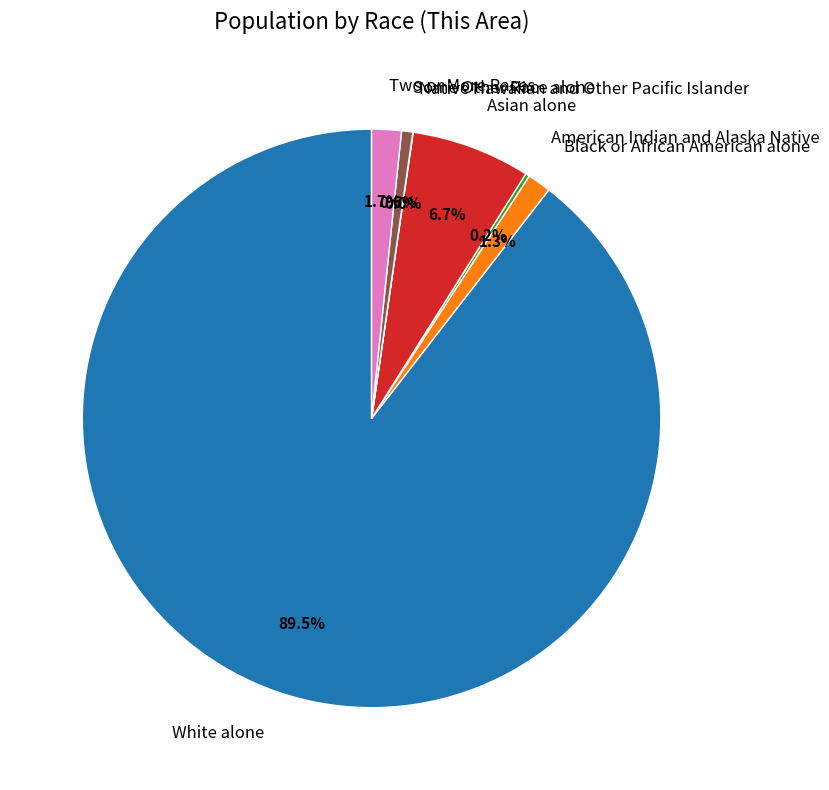

What percentage is NOT represented by White alone?

10.5%